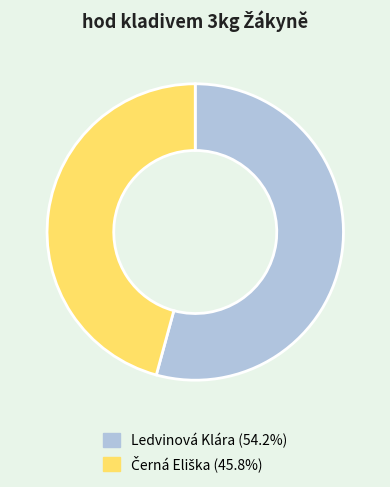

Is there any slice that represents more than half of the pie?

Yes